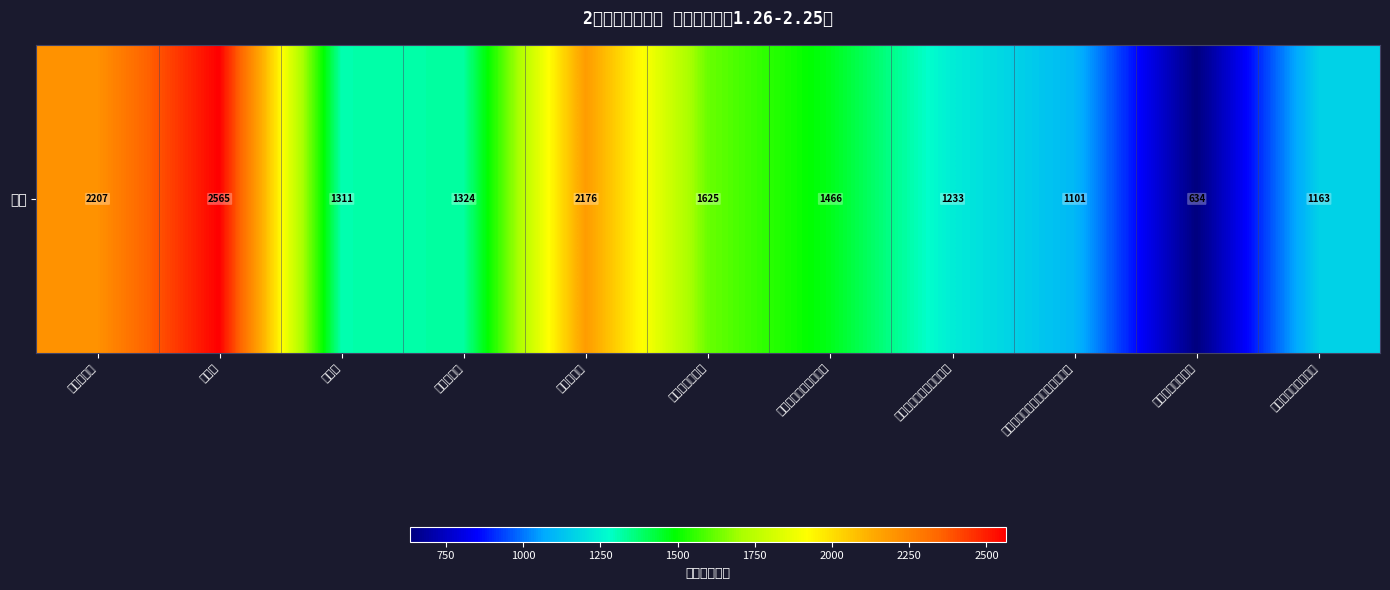

Reading right to left, what are all the values shown in this chart?

都江堰市蒲阳路药店=1163.4	都江堰聚源镇药店=633.9	都江堰市蒲阳镇堰问道西路药店=1100.5	都江堰幸福镇翔凤路药店=1233.3	都江堰奎光路中段药店=1465.6	都江堰景中路店=1625.2	金带街药店=2176.3	都江堰药店=1324.0	三江店=1311.4	怀远店=2564.6	崇州中心店=2207.3